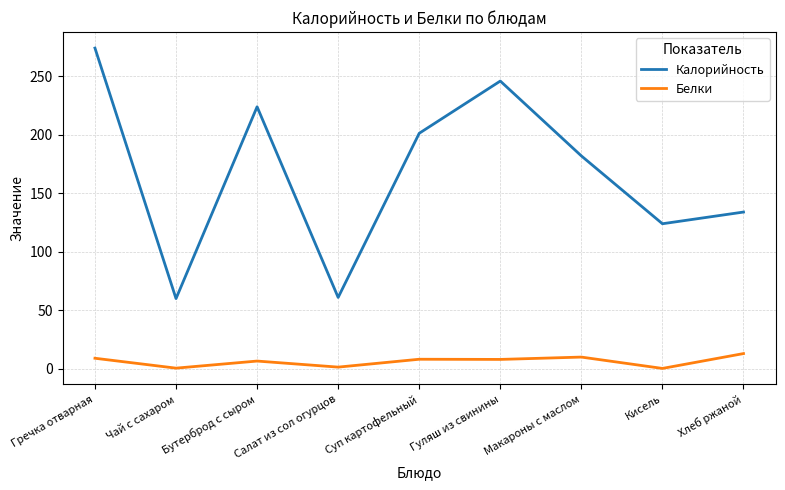

True or false: Калорийность and Белки cross at least once.

False